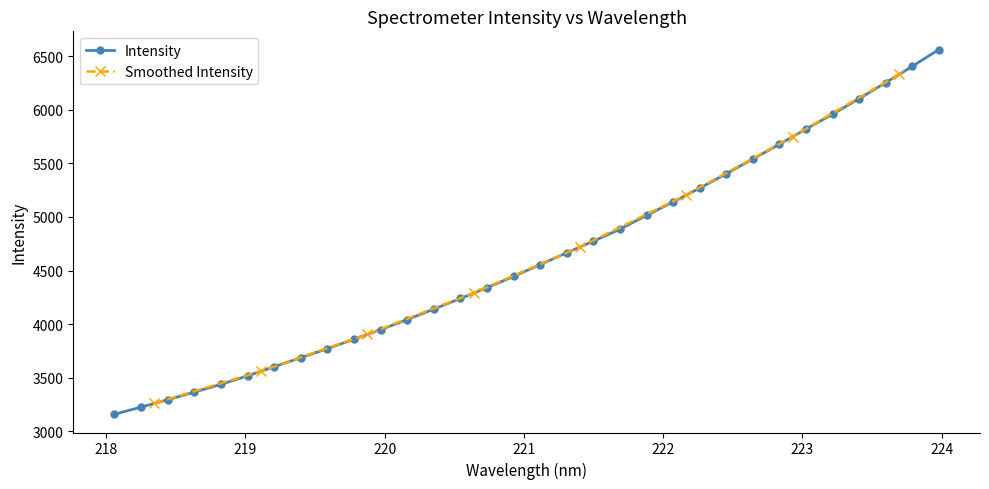

True or false: Intensity has more than 2 points higher than both neighbors.

False